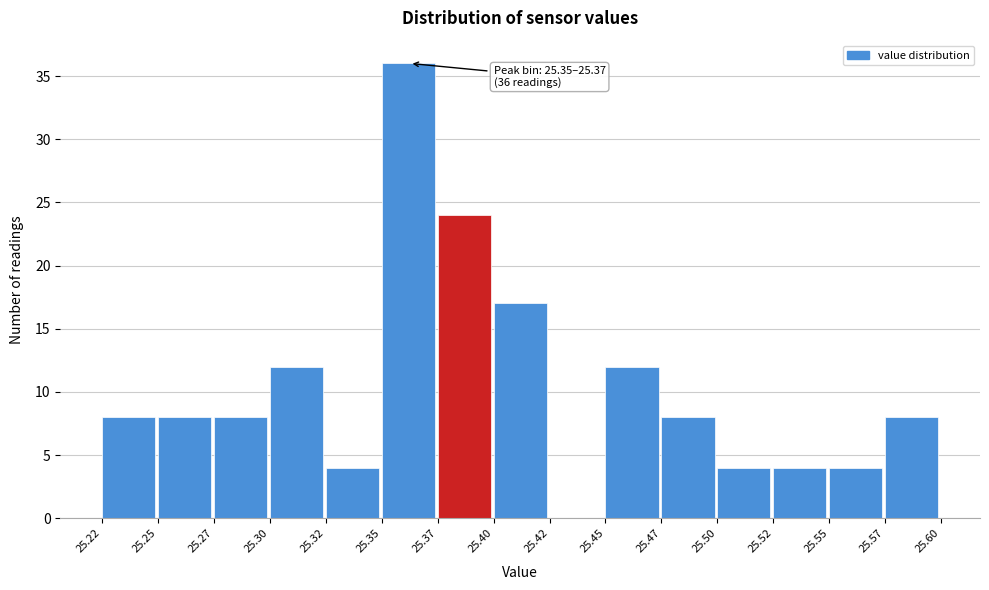

Reading left to right, what are all the values shown in this chart?

25.22=8	25.25=8	25.27=8	25.30=12	25.32=4	25.35=36	25.37=24	25.40=17	25.42=0	25.45=12	25.47=8	25.50=4	25.52=4	25.55=4	25.57=8